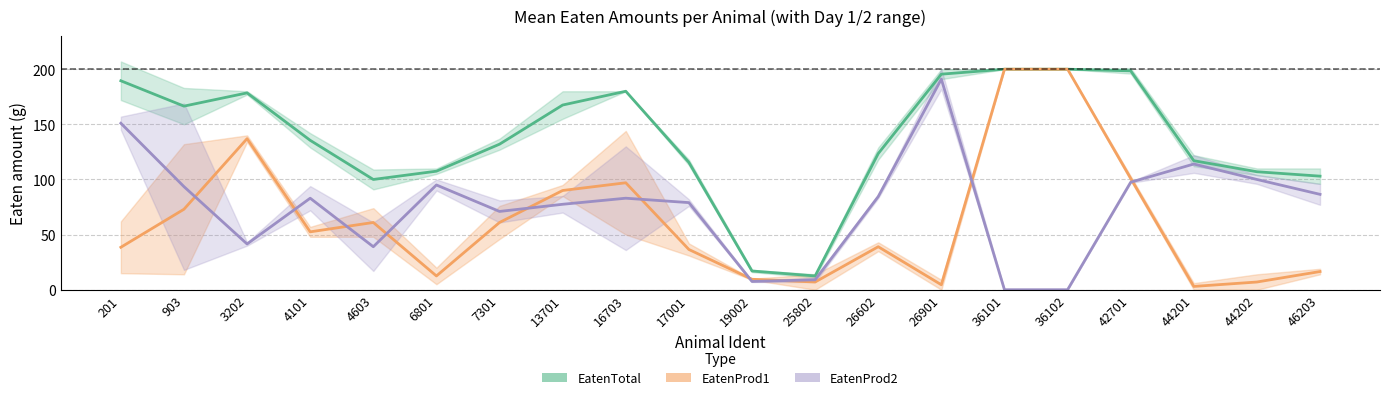

What is the sum of the EatenTotal values at 4603 and 44201?

217.0